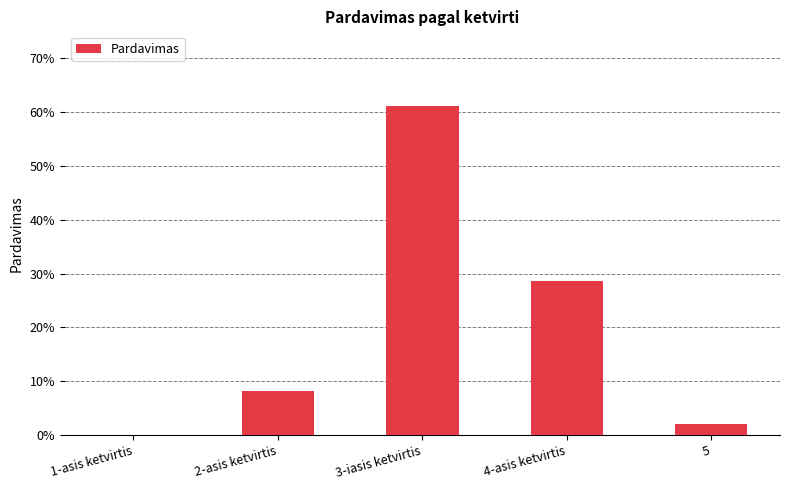

Are the bars horizontal?

No